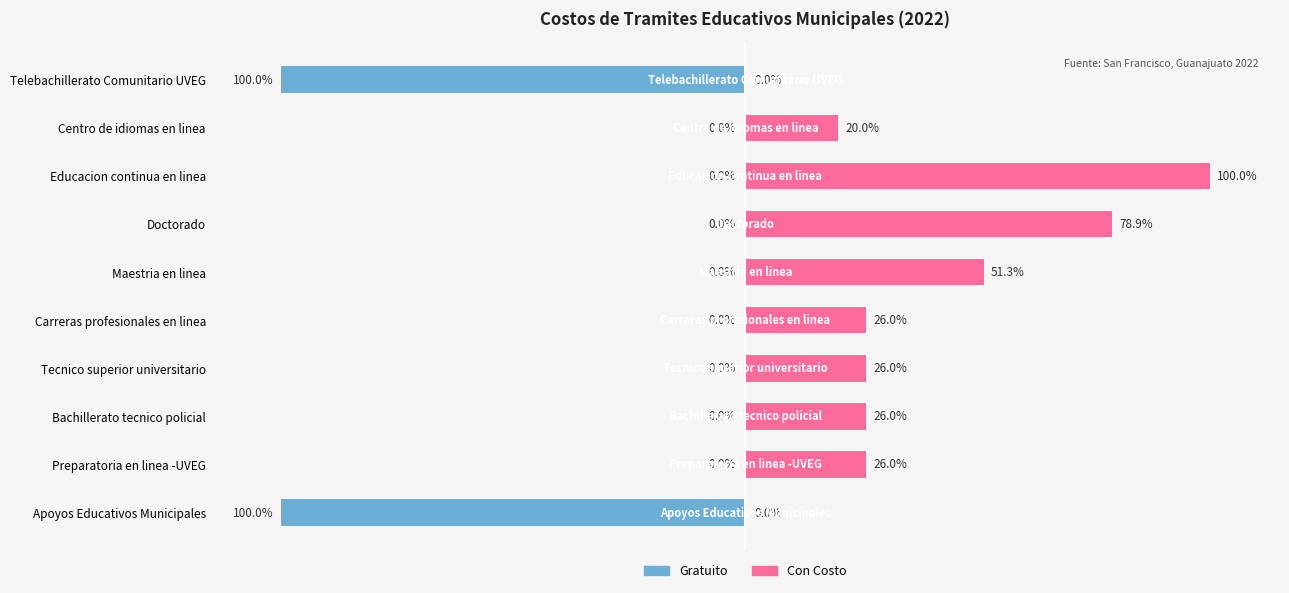

What is the difference between the second highest and second lowest values in the Con Costo series?

78.9